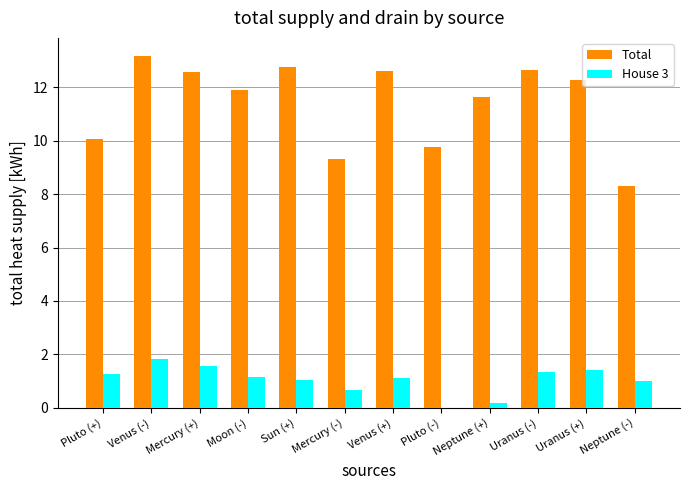

Are the bars grouped side by side (vs. stacked)?

Yes